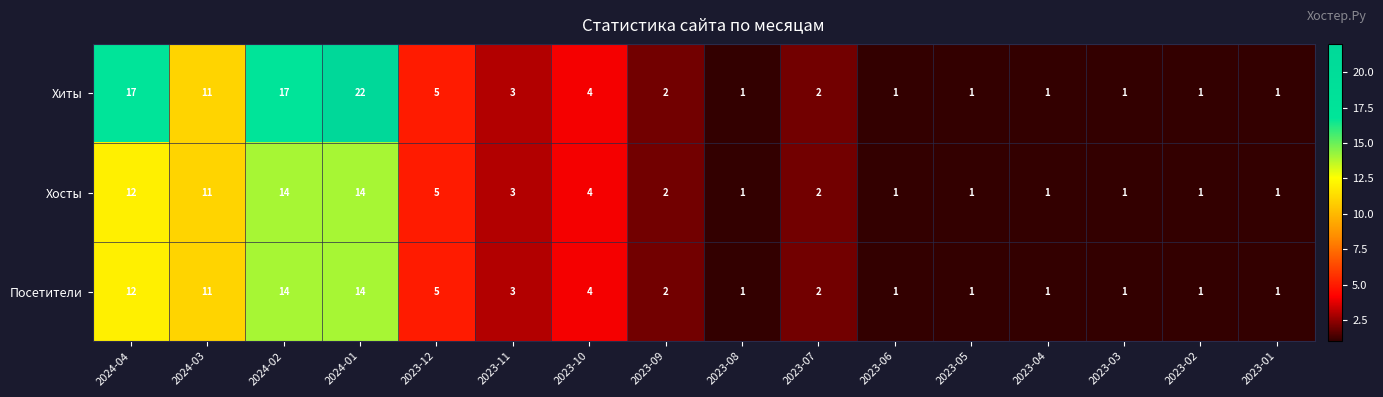

How many distinct data groups are displayed?

3